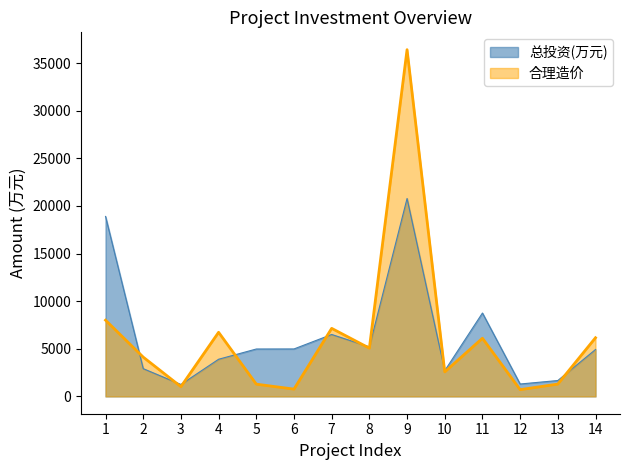

What is the spread (max minus min) of values at 4?

2830.6